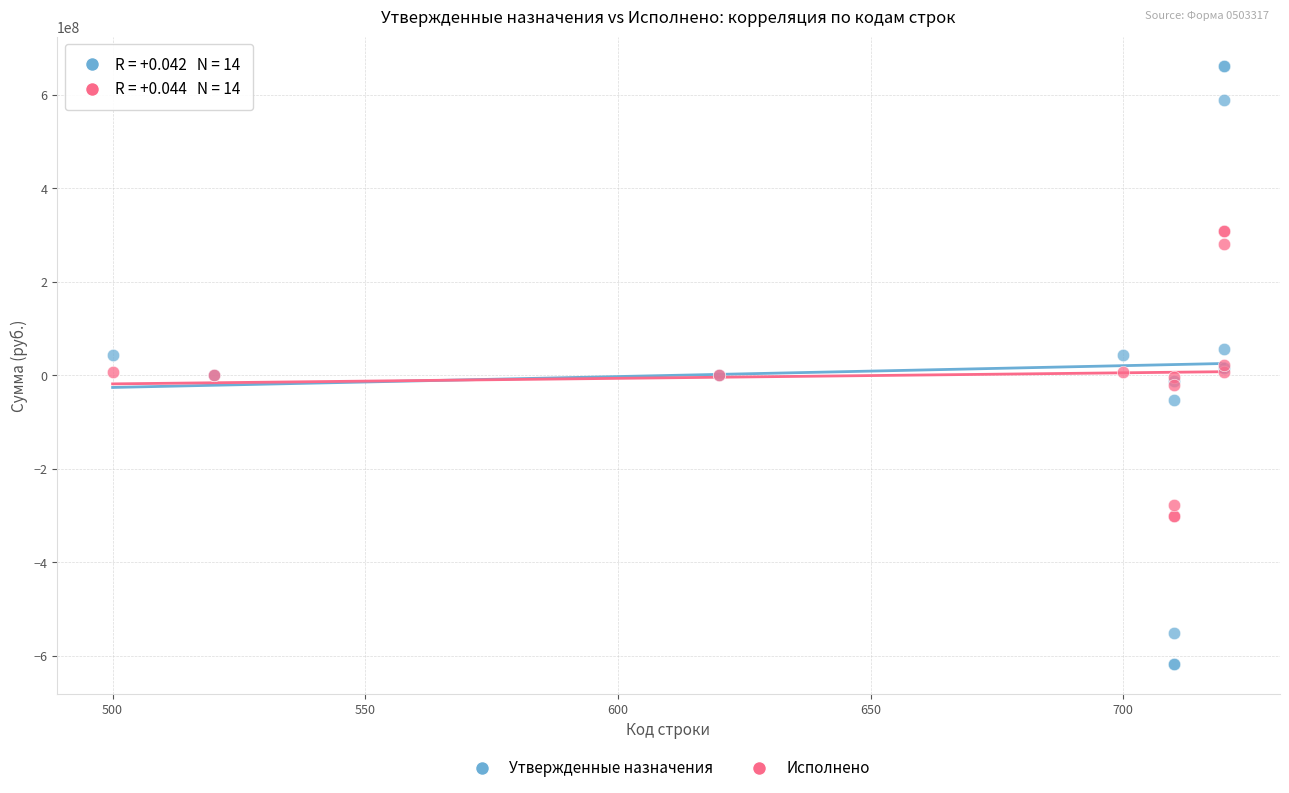

What are all the series names shown in the legend?

Утвержденные назначения, Исполнено